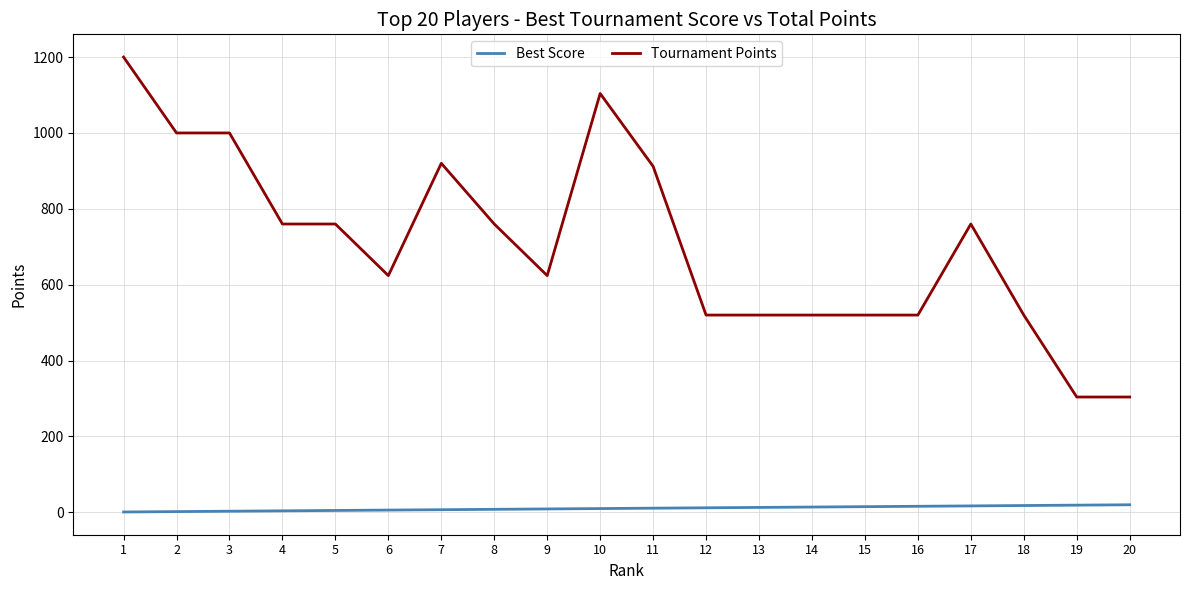

List the series in order of their peak value, highest first.

Tournament Points, Best Score